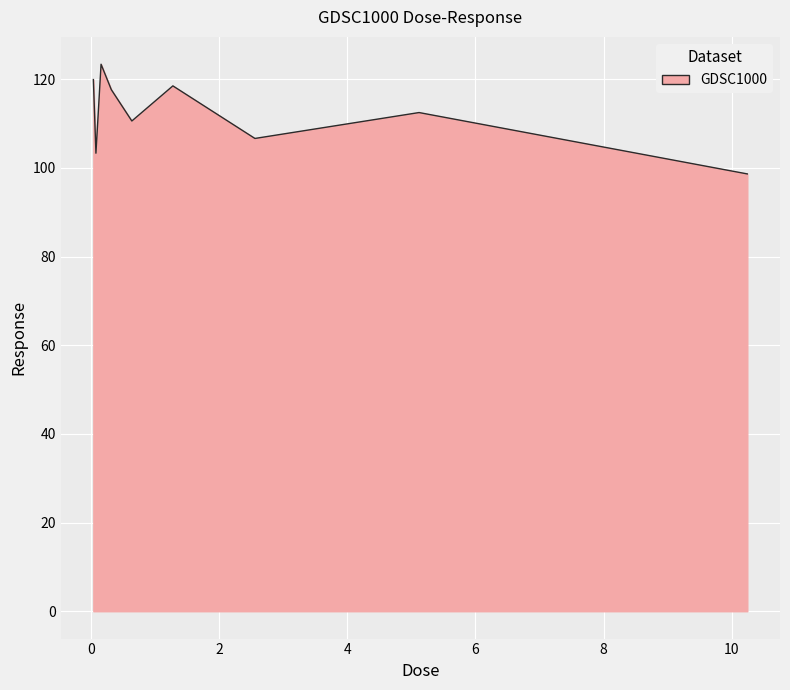

What is the minimum value shown in the chart?

98.6